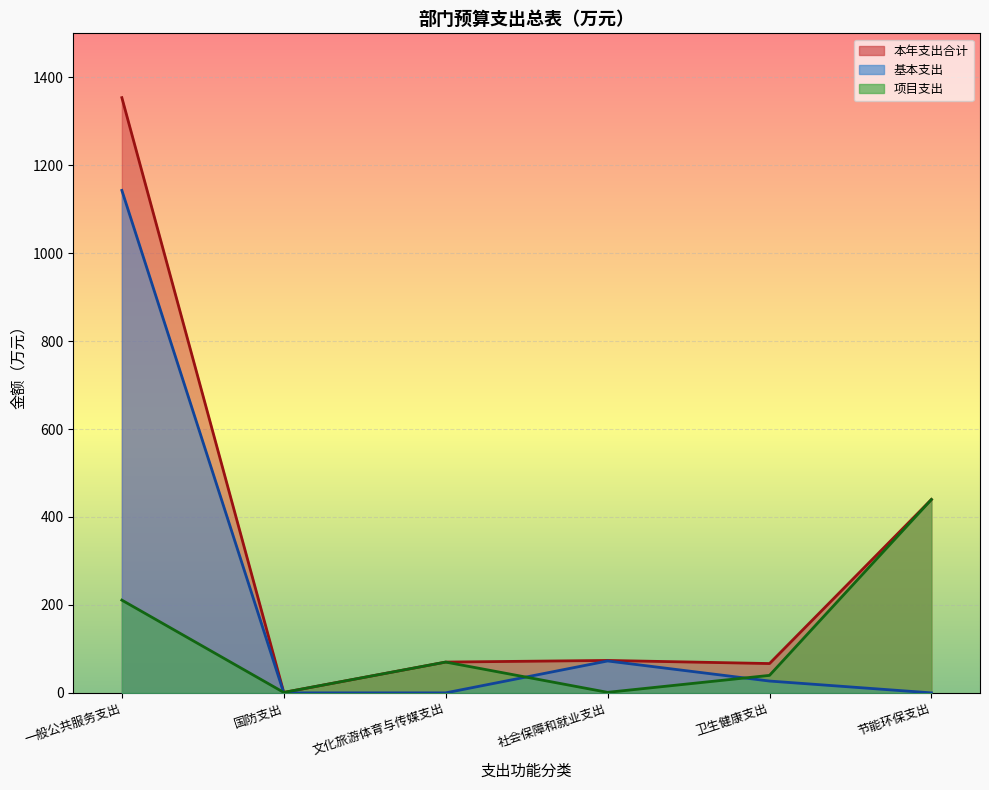

At how many categories does at least one series exceed 1270?

1